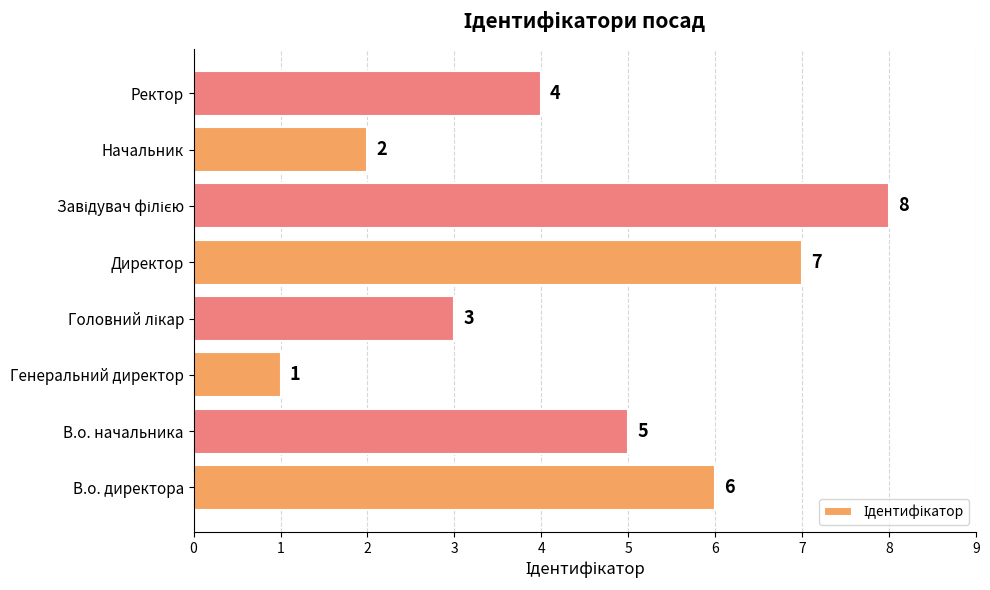

Reading bottom to top, what are all the values shown in this chart?

6	5	1	3	7	8	2	4